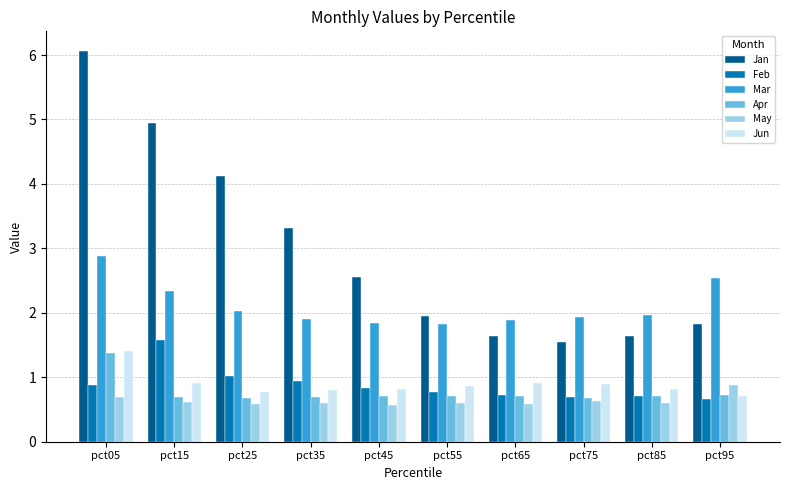

What is the total value across all series at pct35?

8.3